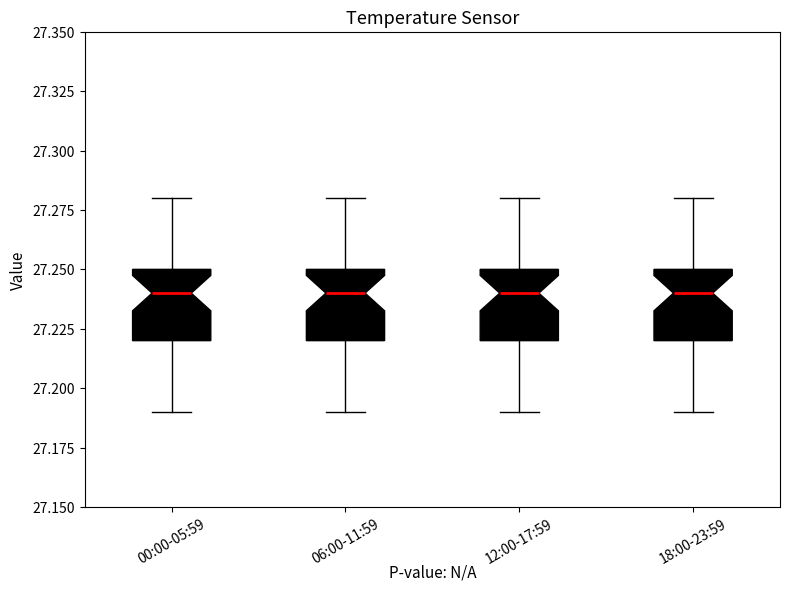

Reading left to right, read every box against the y-axis: the position of its median line, the range the box covers, and the ends of its whiskers. The values are not printed on the chart, so give them approximately, as read against the axis.

00:00-05:59: median 27.24, box 27.22 to 27.25, whiskers 27.19 to 27.28
06:00-11:59: median 27.24, box 27.22 to 27.25, whiskers 27.19 to 27.28
12:00-17:59: median 27.24, box 27.22 to 27.25, whiskers 27.19 to 27.28
18:00-23:59: median 27.24, box 27.22 to 27.25, whiskers 27.19 to 27.28